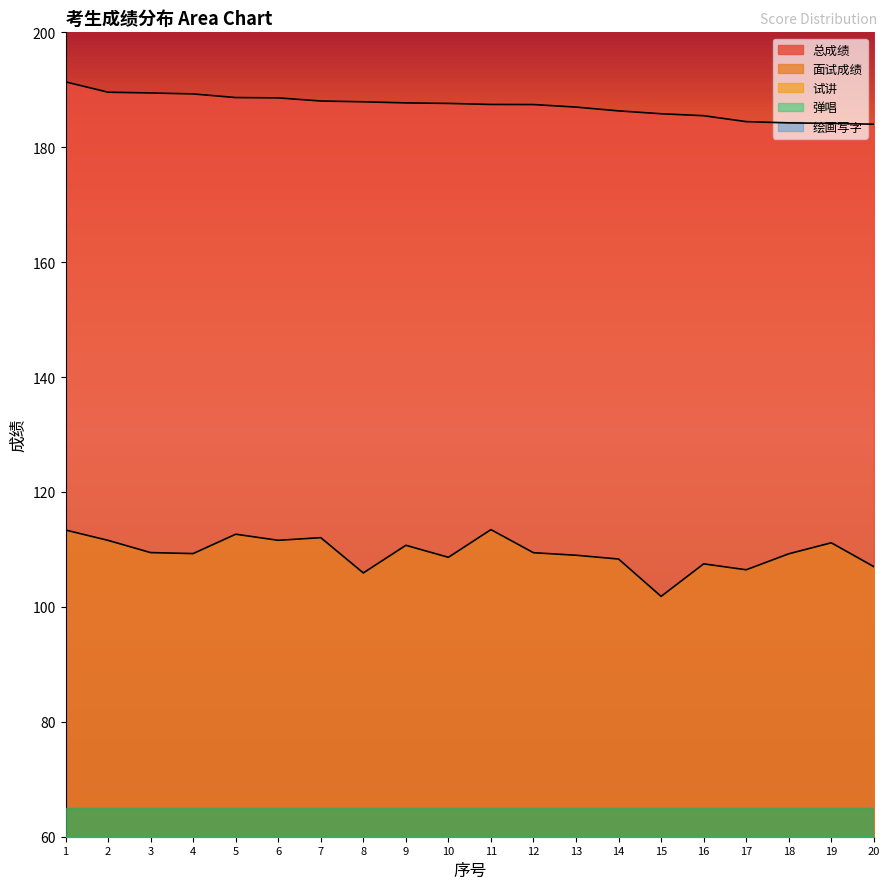

How many data points does each series have?

20